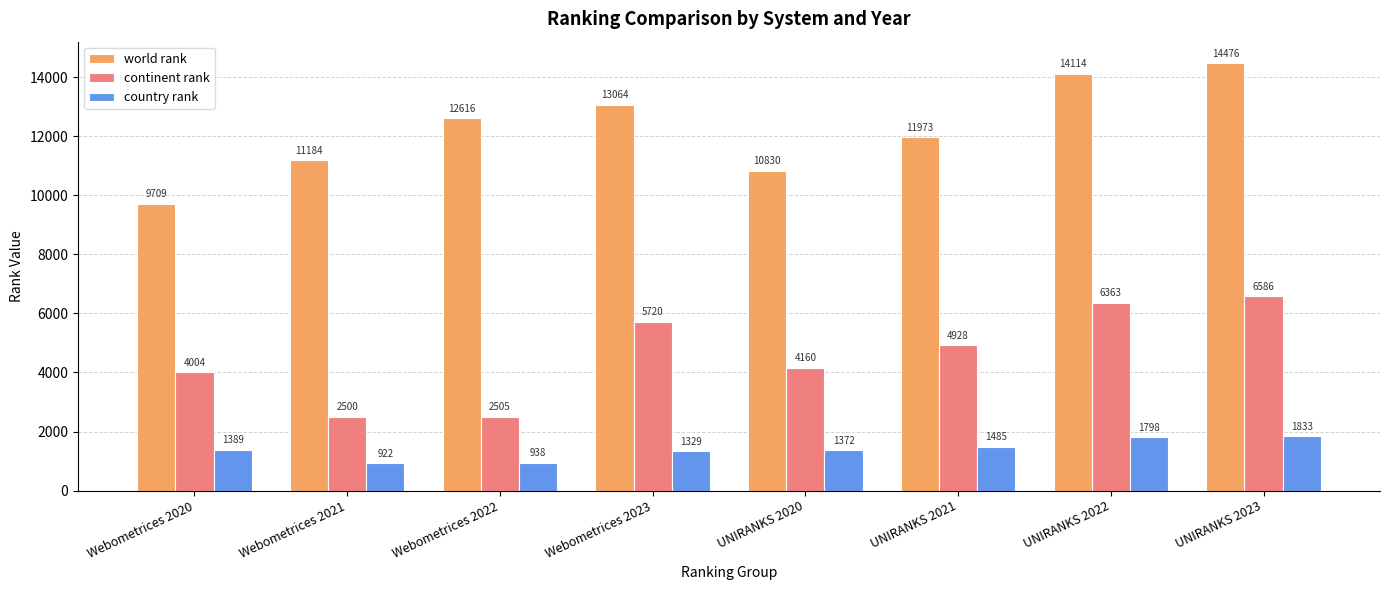

Rank the series by their average value, from lowest to highest.

country rank, continent rank, world rank